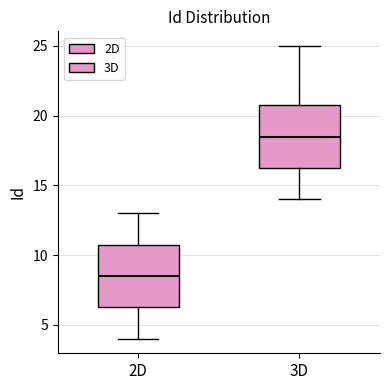

Reading left to right, read every box against the y-axis: the position of its median line, the range the box covers, and the ends of its whiskers. The values are not printed on the chart, so give them approximately, as read against the axis.

2D: median 8.5, box 6.5 to 11.0, whiskers 4.0 to 13.0
3D: median 18.5, box 16.5 to 21.0, whiskers 14.0 to 25.0